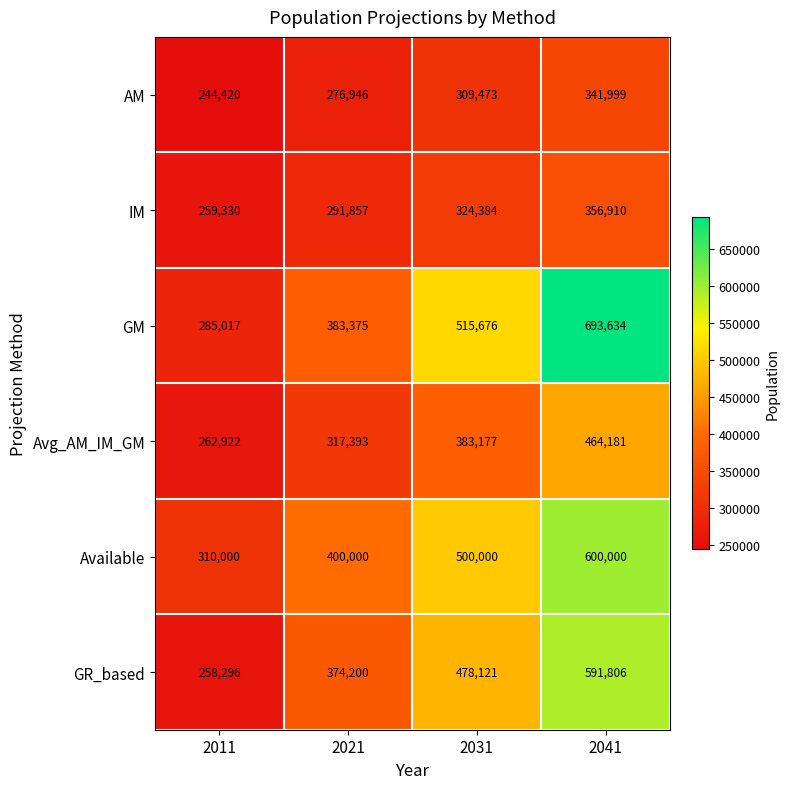

What is the difference between the maximum and minimum values in the GR_based series?

333510